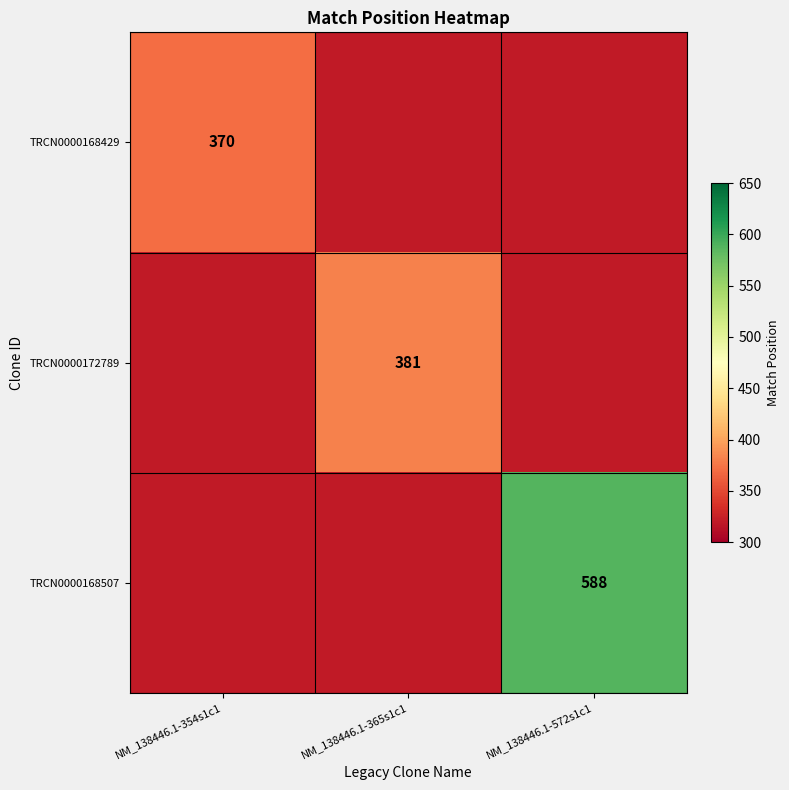

Is it true that TRCN0000168429 equals 370 at NM_138446.1-354s1c1?

True